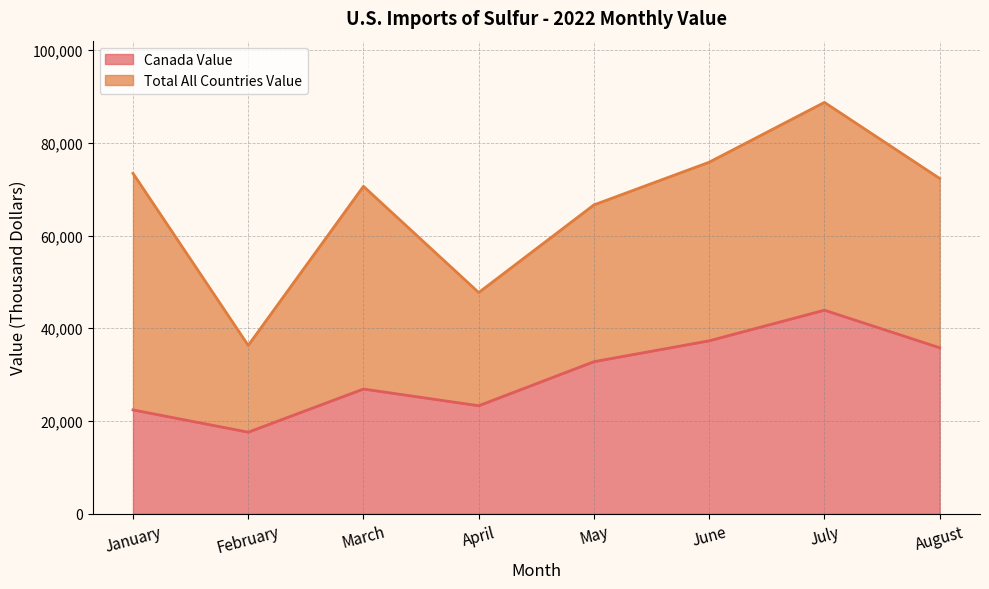

What value does the Canada Value series have at April?

23300